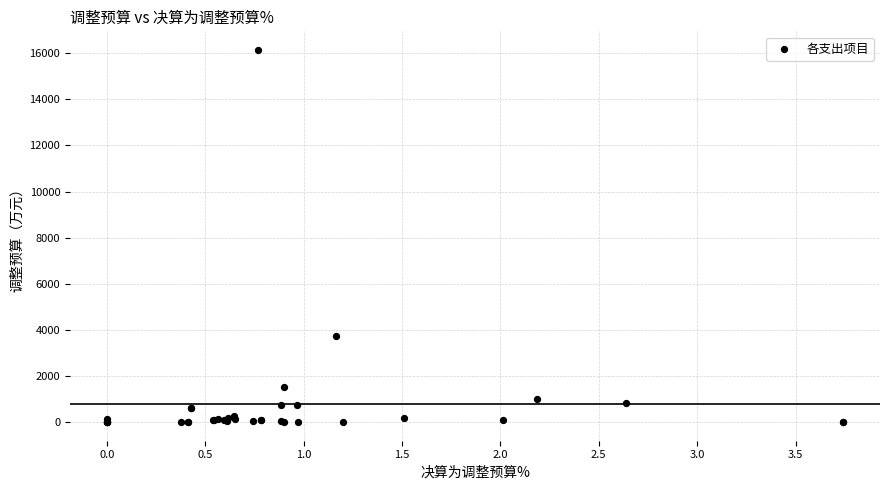

What Y value in the scatter plot is closest to 8072?

3752.1